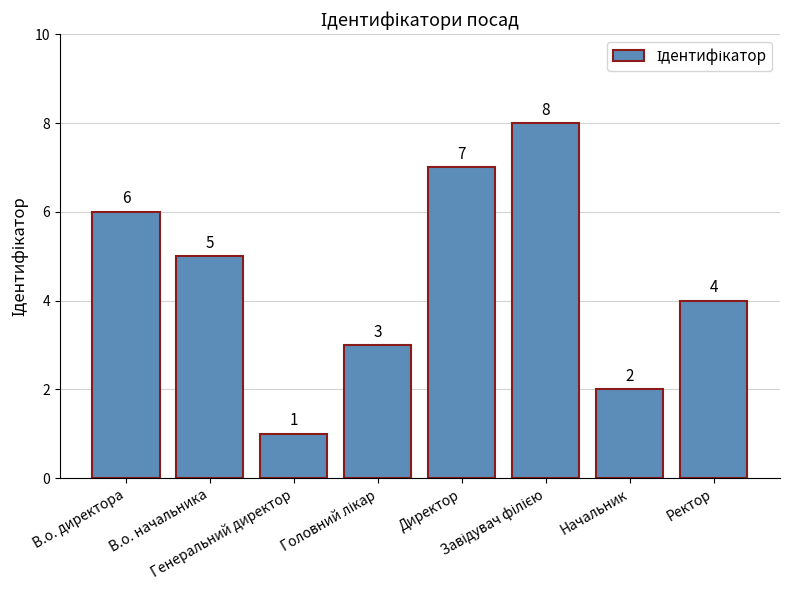

Which has a higher value, Начальник or В.о. начальника?

В.о. начальника